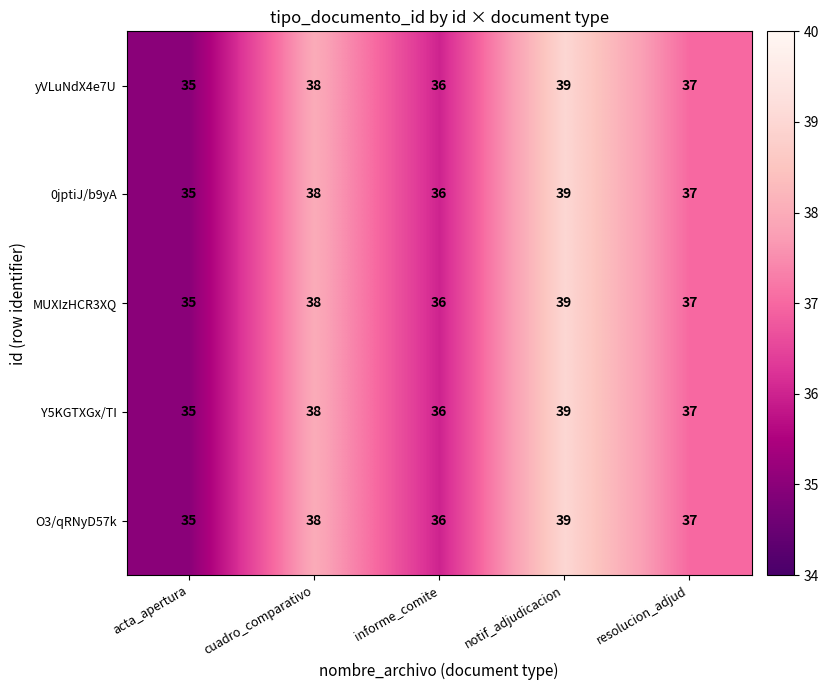

How many series are shown in this chart?

5